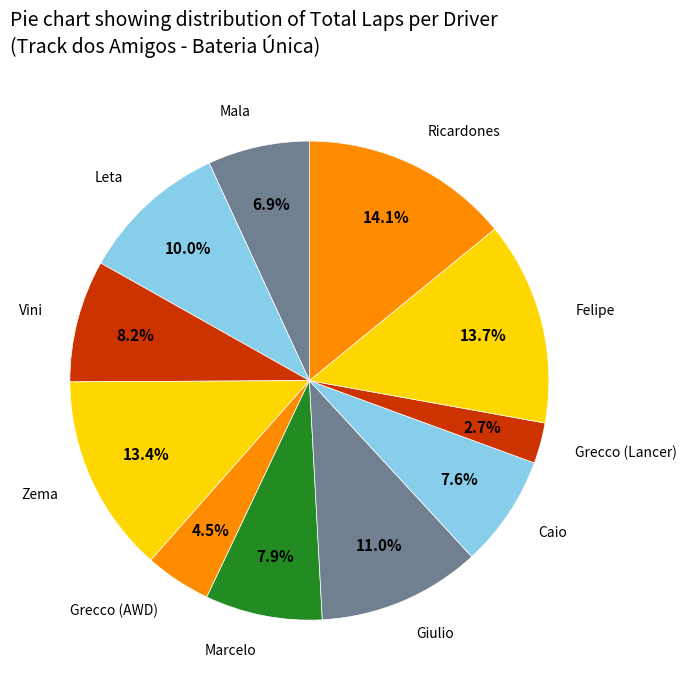

Which slice is the smallest?

Grecco (Lancer)